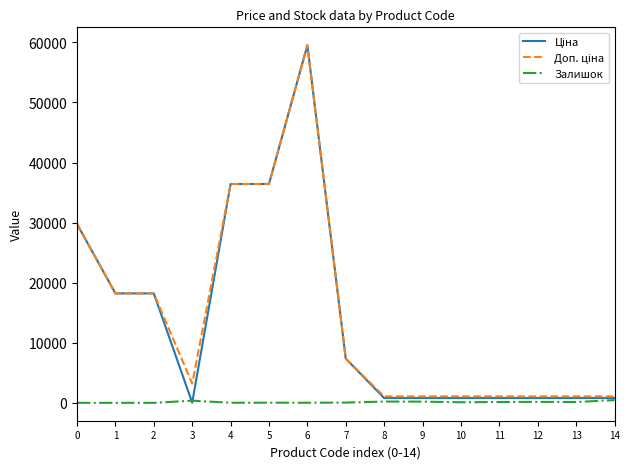

What is the greatest value displayed?

59523.0